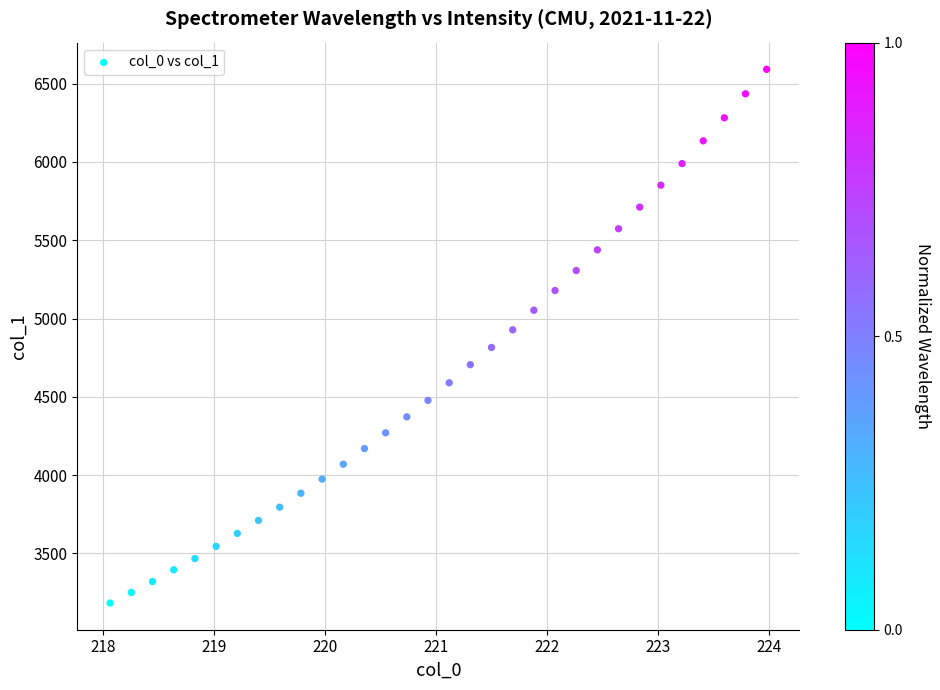

What is the range of Y values (max minus min)?

3408.6